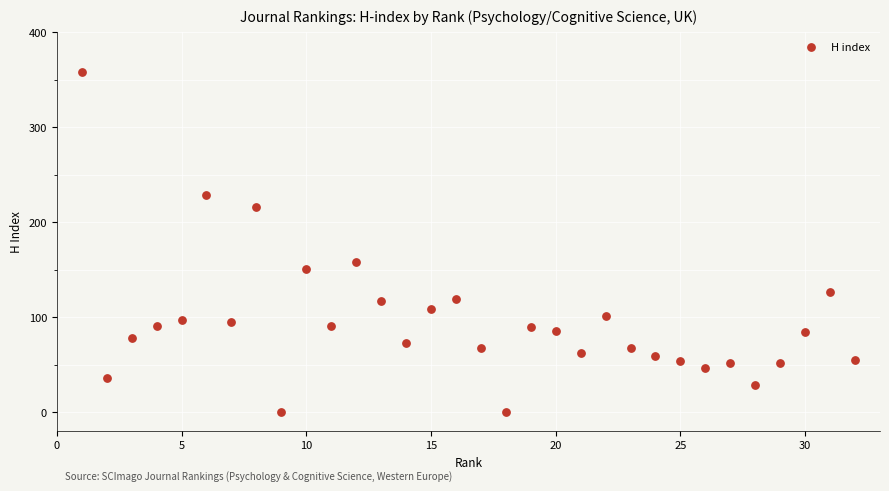

What Y value in the scatter plot is closest to 179?

158